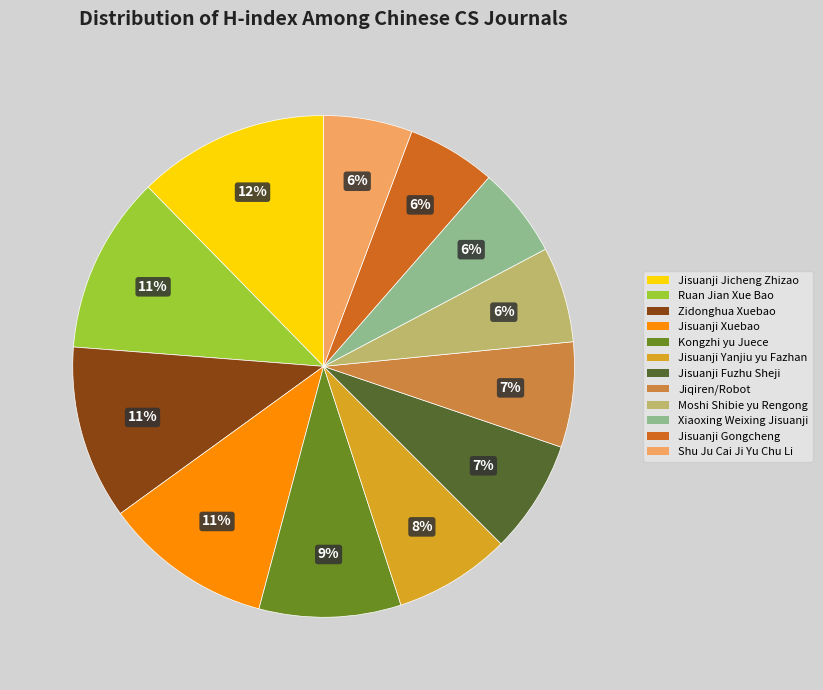

To the nearest percent, what is the average slice percentage?

8%